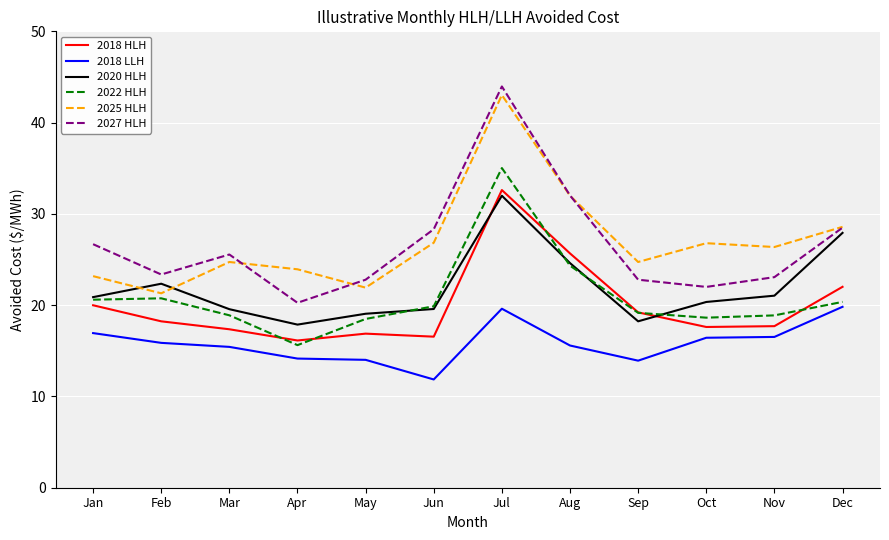

What is the approximate value of 2018 HLH at Oct?

17.6